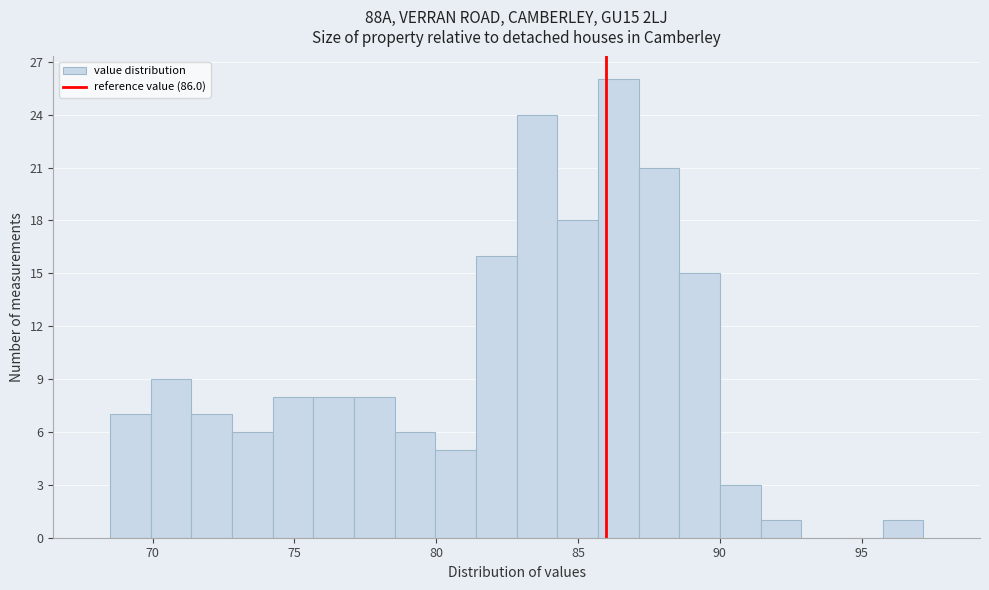

Around what value on the x-axis is the tallest bar? Give the approximate position of its centre, as read against the axis.

86.5